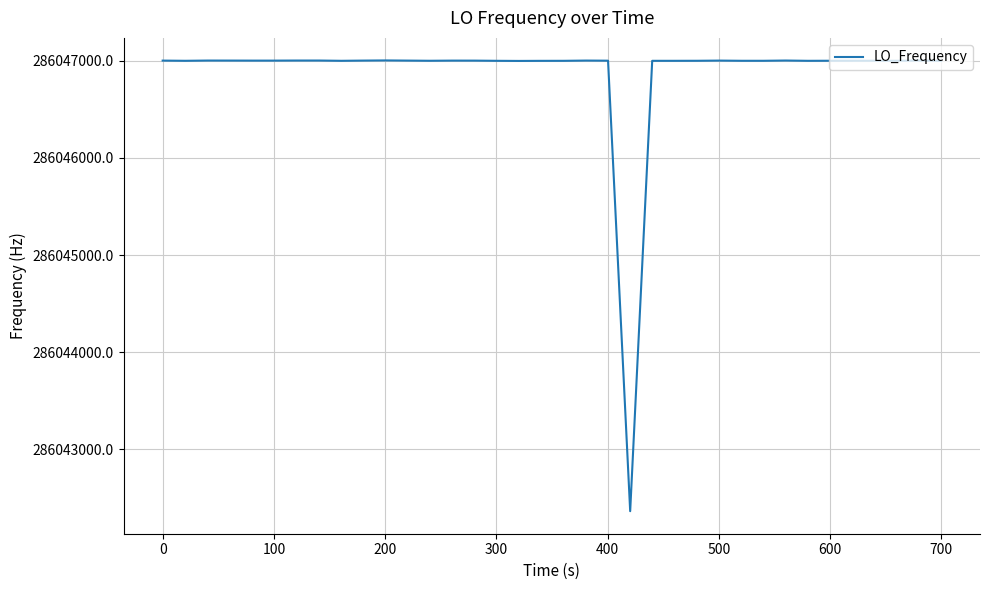

What is the greatest value displayed?

286047002.3